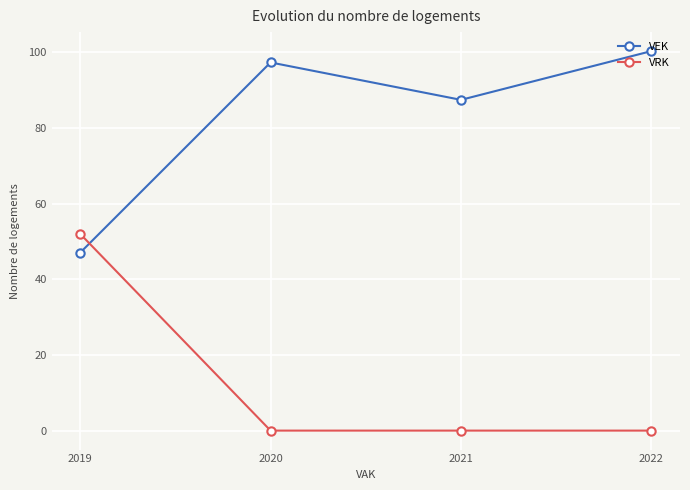

What is the value of the VRK point at the 1st from the left?

52.0